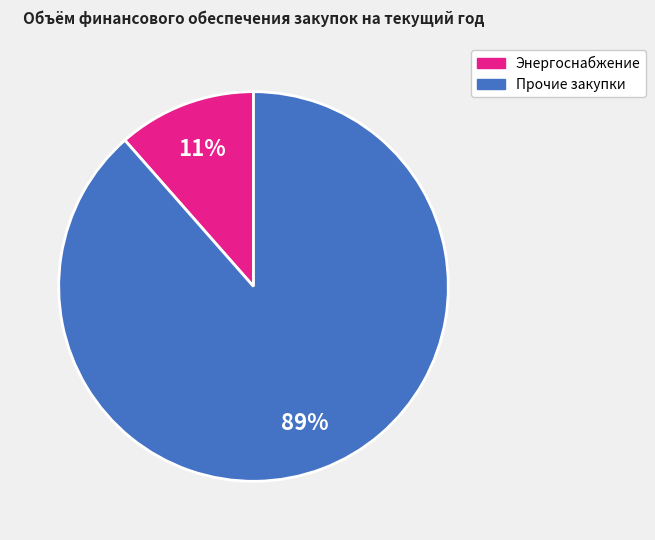

To the nearest percent, what is the average slice percentage?

50%